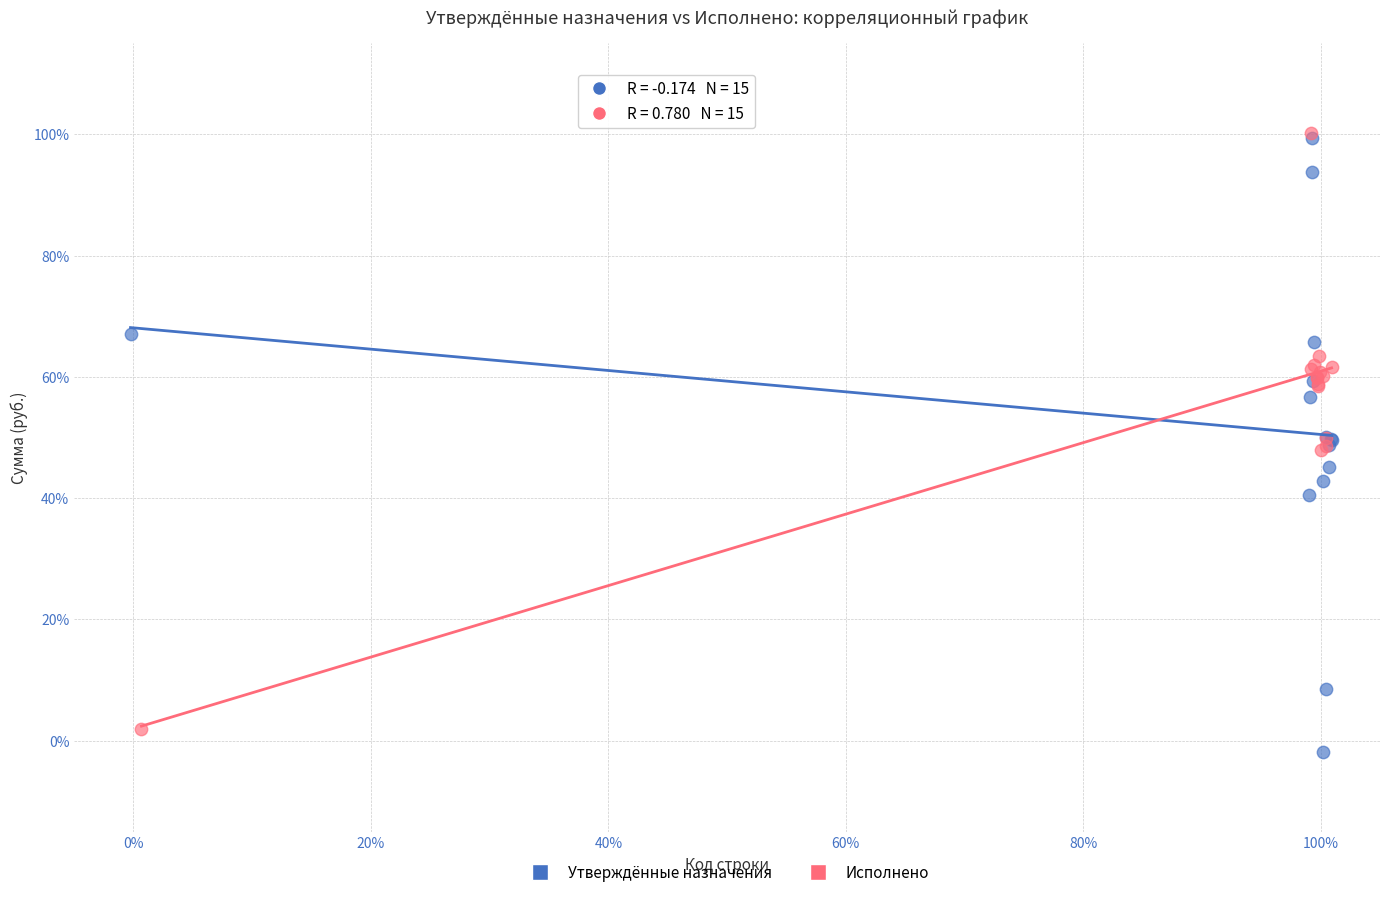

Which series contains the lowest Y value?

Утверждённые назначения